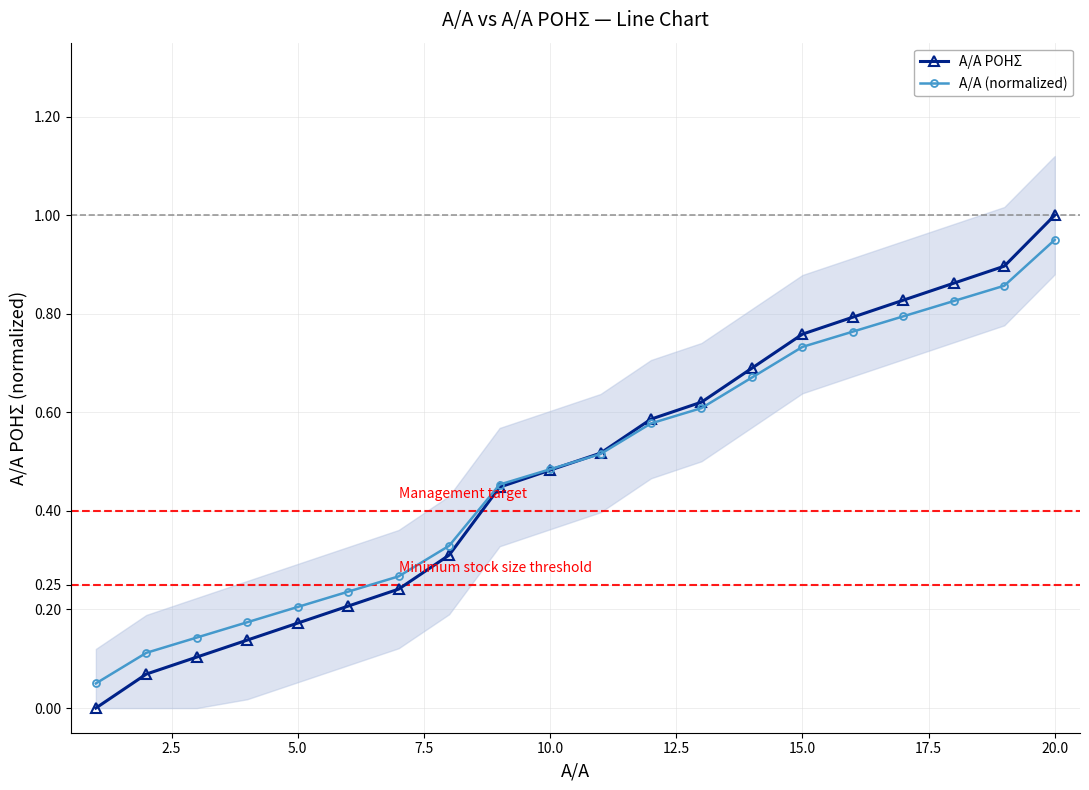

How many lines are shown in the chart?

2